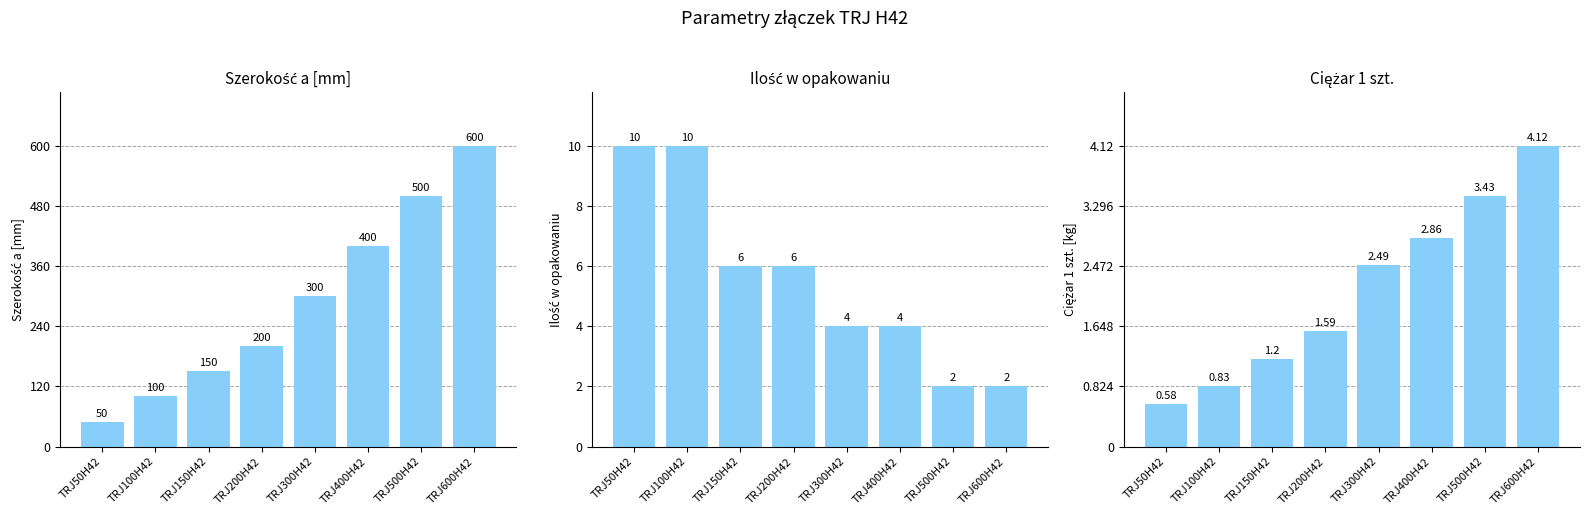

Reading right to left, list all the values displayed in this chart.

Szerokość a [mm]: TRJ600H42=600.0	TRJ500H42=500.0	TRJ400H42=400.0	TRJ300H42=300.0	TRJ200H42=200.0	TRJ150H42=150.0	TRJ100H42=100.0	TRJ50H42=50.0
Ilość w opakowaniu: TRJ600H42=2.0	TRJ500H42=2.0	TRJ400H42=4.0	TRJ300H42=4.0	TRJ200H42=6.0	TRJ150H42=6.0	TRJ100H42=10.0	TRJ50H42=10.0
Ciężar 1 szt.: TRJ600H42=4.1	TRJ500H42=3.4	TRJ400H42=2.9	TRJ300H42=2.5	TRJ200H42=1.6	TRJ150H42=1.2	TRJ100H42=0.8	TRJ50H42=0.6